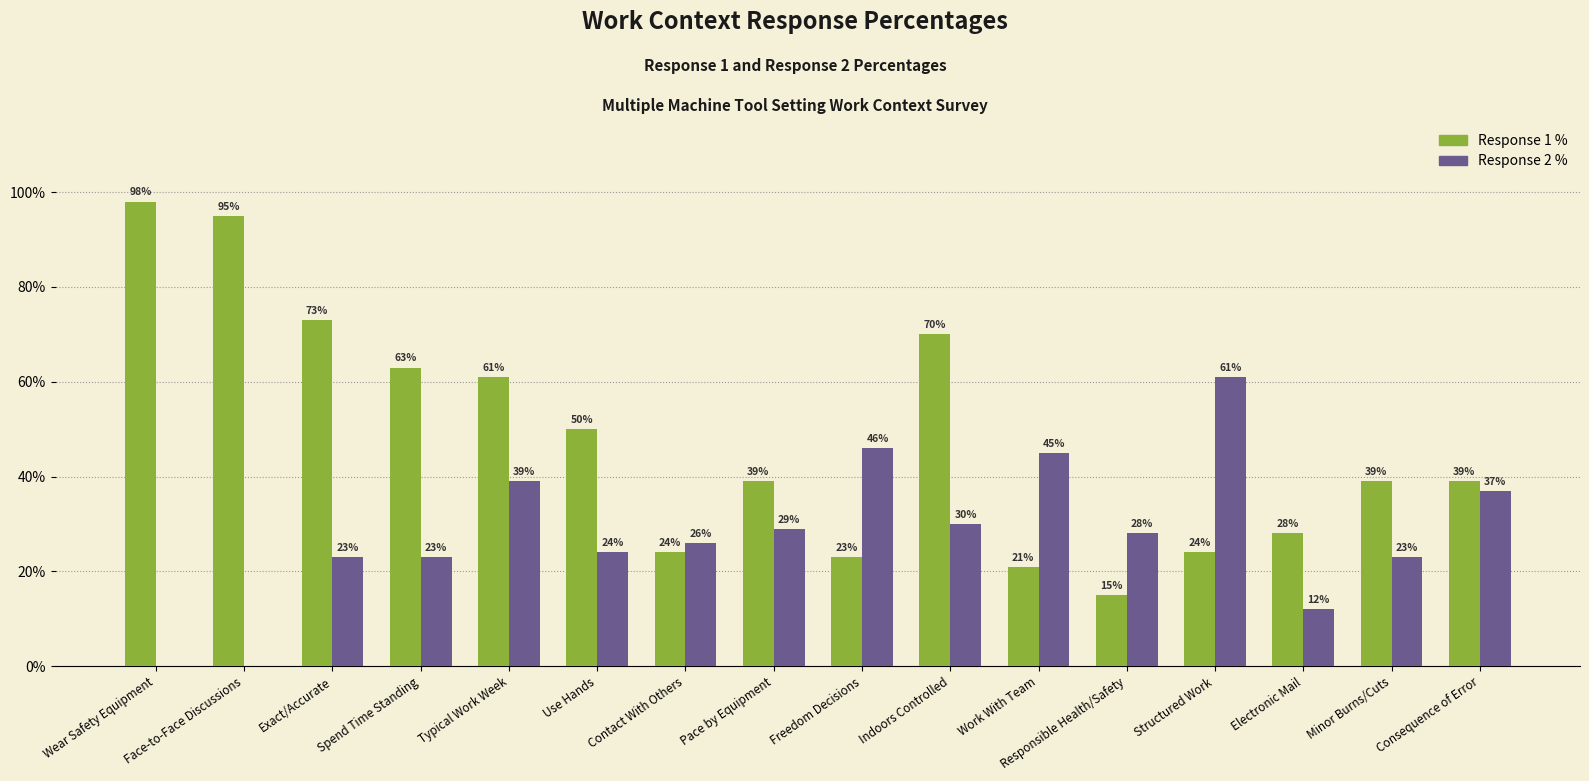

What is the total value across all series at Spend Time Standing?

86